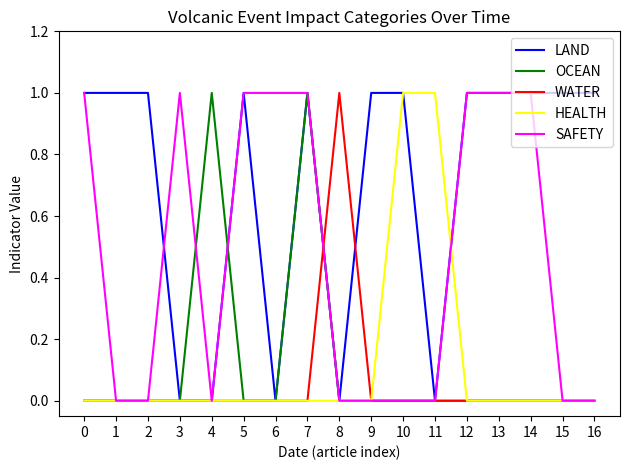

Which series has the largest total across all categories?

LAND